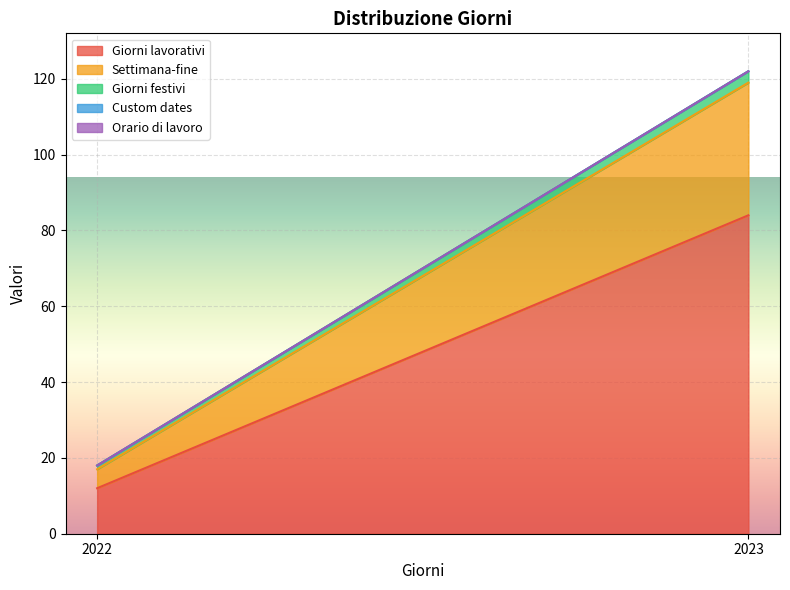

Read the Settimana-fine value at 2023, to the nearest 5.

35